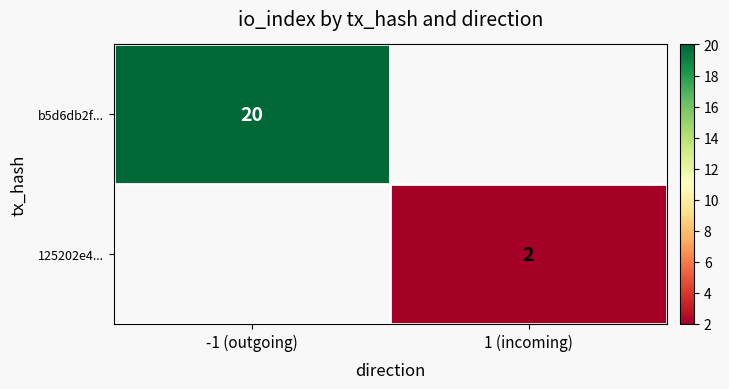

Between 1 (incoming) and -1 (outgoing), which is larger?

-1 (outgoing)